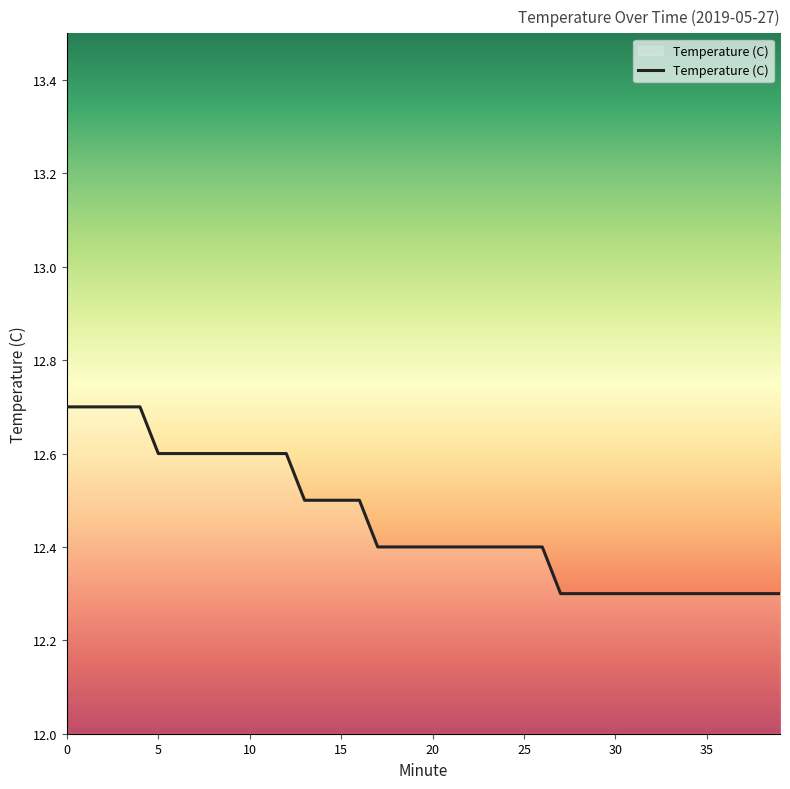

What is the difference between the maximum and minimum values?

0.4